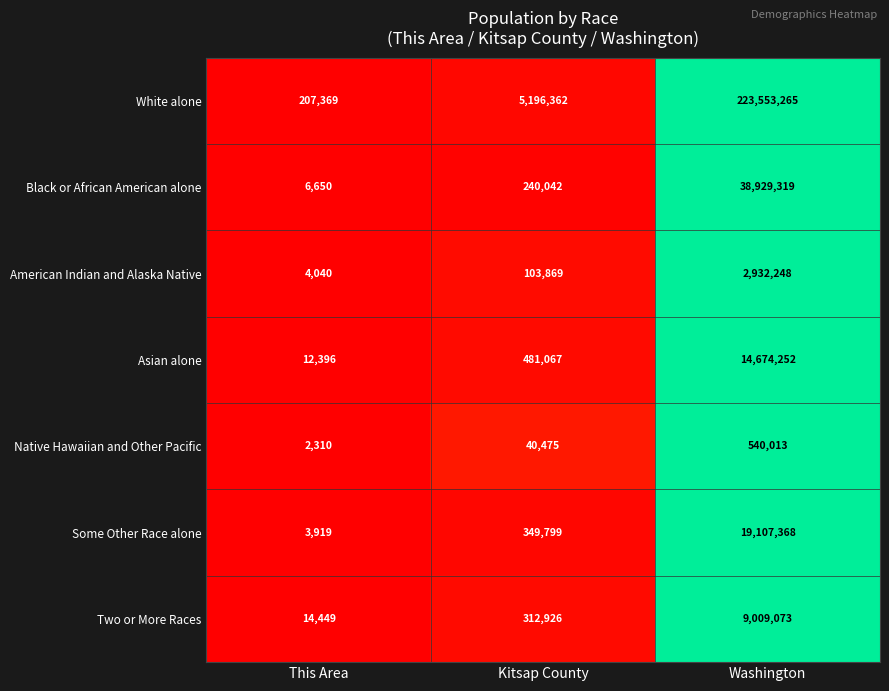

What is the difference between the maximum and minimum values in the Black or African American alone series?

38922669